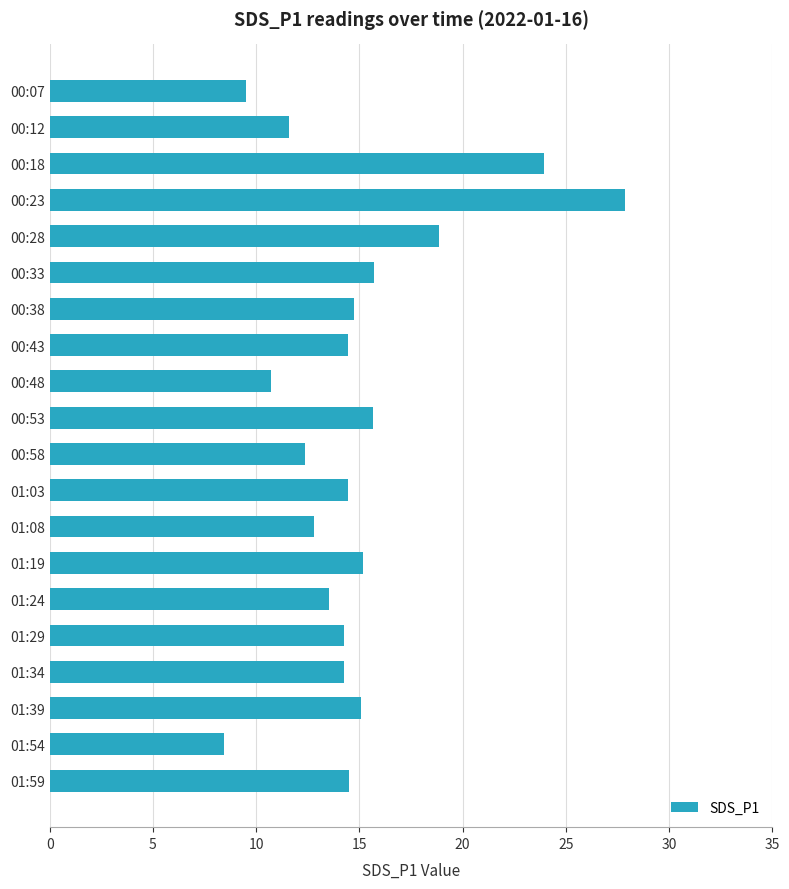

How many bars are there in total?

20